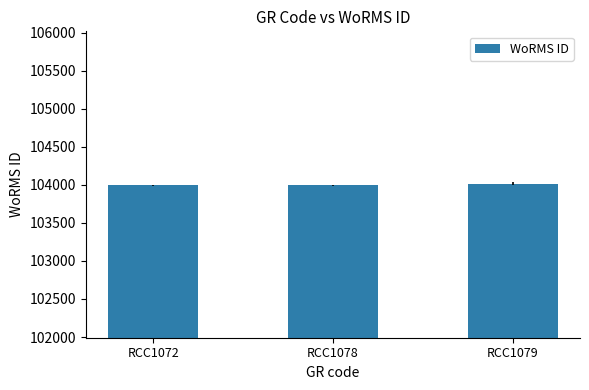

The chart shows a value of 166280 at RCC1072. True or false?

False